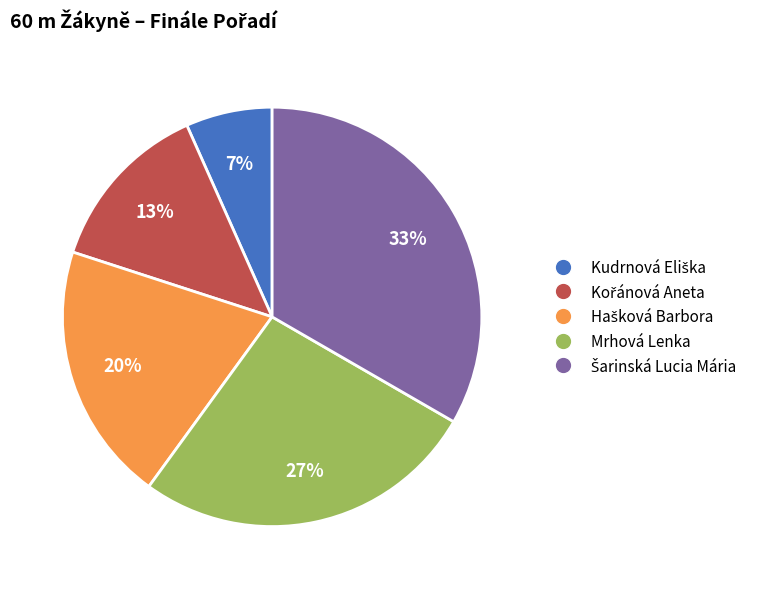

The Mrhová Lenka slice represents 27% of the pie. True or false?

True